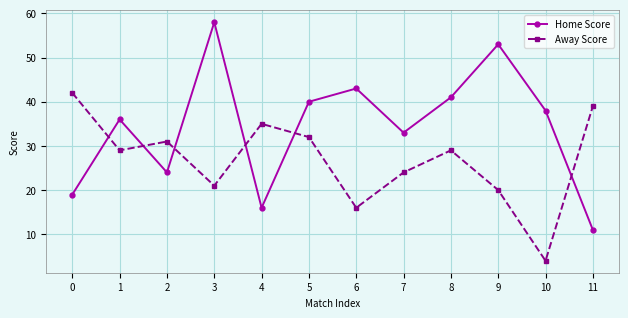

Rank the series by their maximum value, from highest to lowest.

Home Score, Away Score